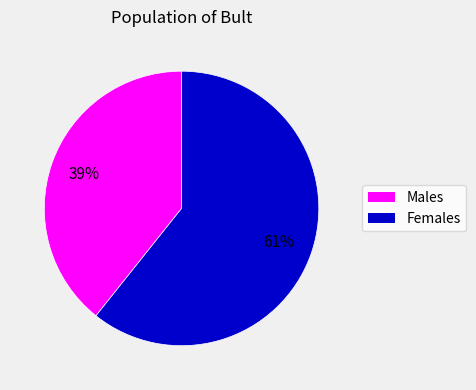

Does any single category account for the majority?

Yes